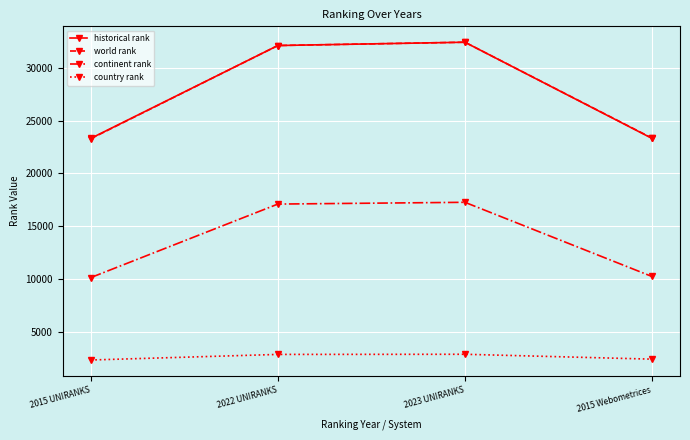

True or false: continent rank and world rank cross at least once.

False